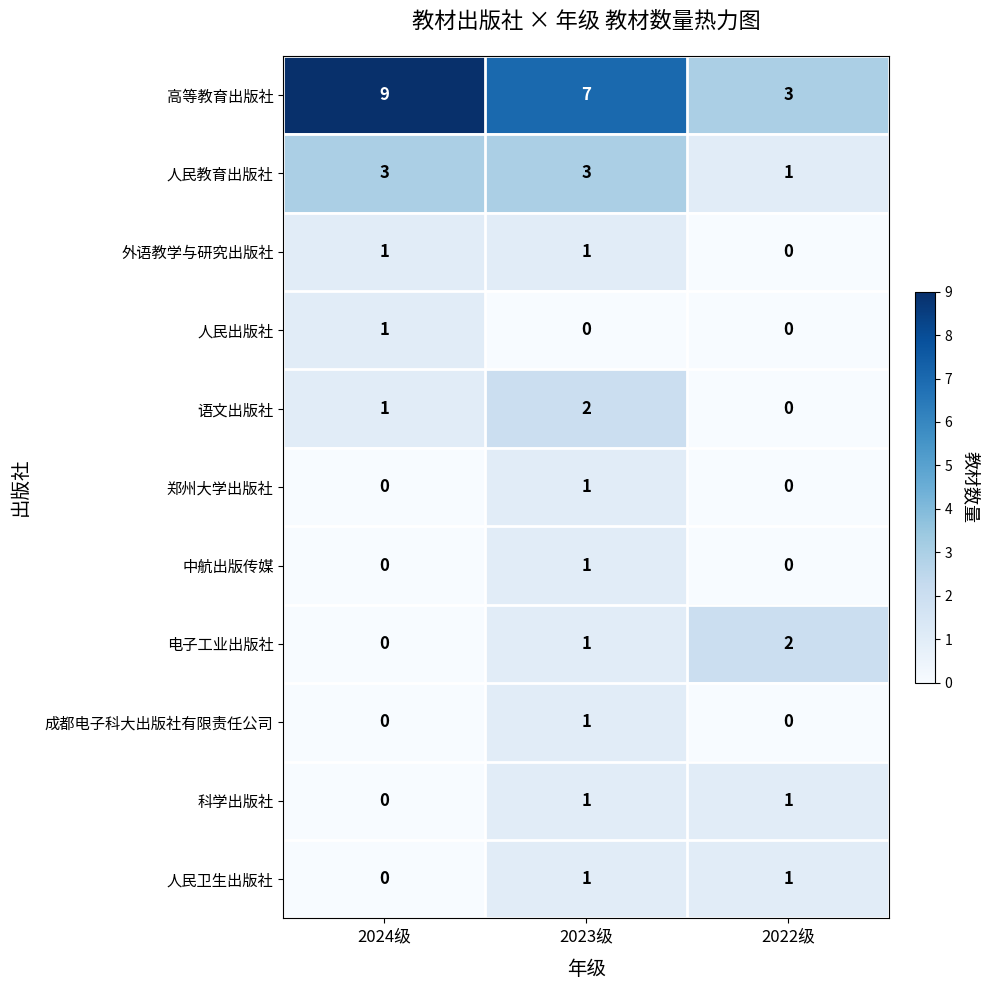

Count the number of categories in the chart.

3